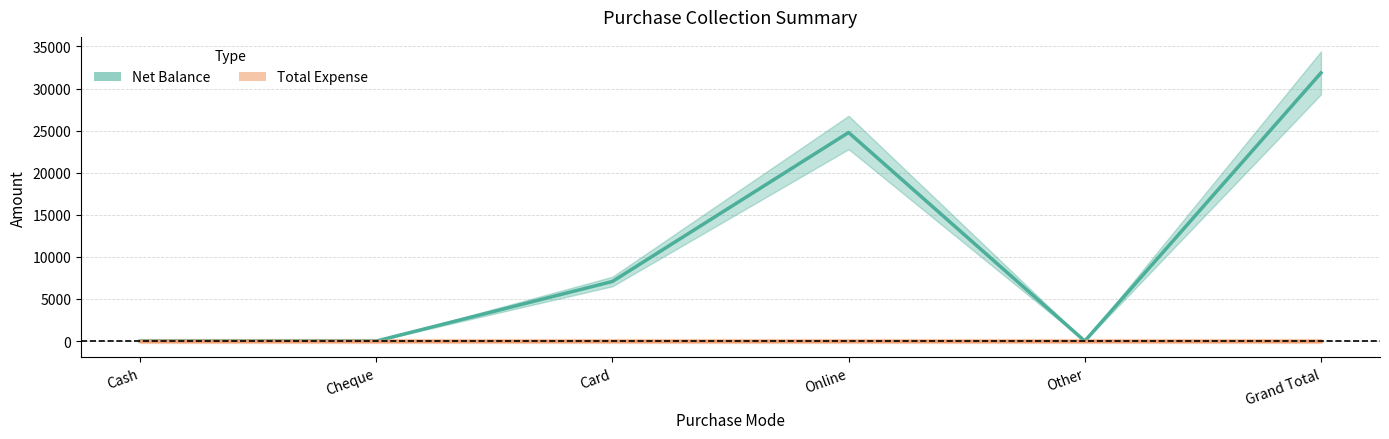

The Total Expense series shows 0 at Cash. True or false?

True